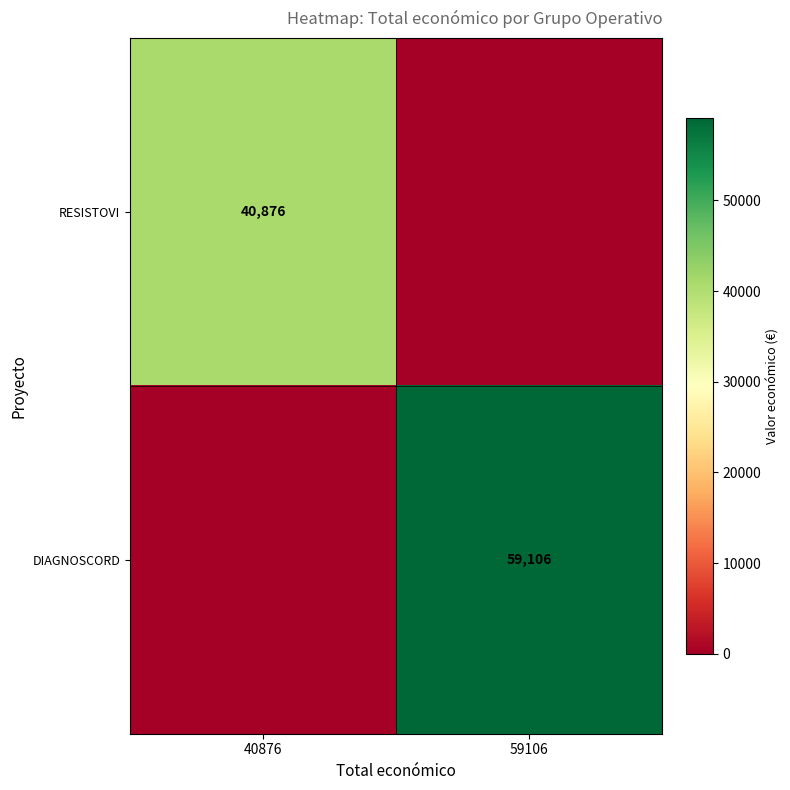

True or false: DIAGNOSCORD has a value of 59106 at 59106.

True